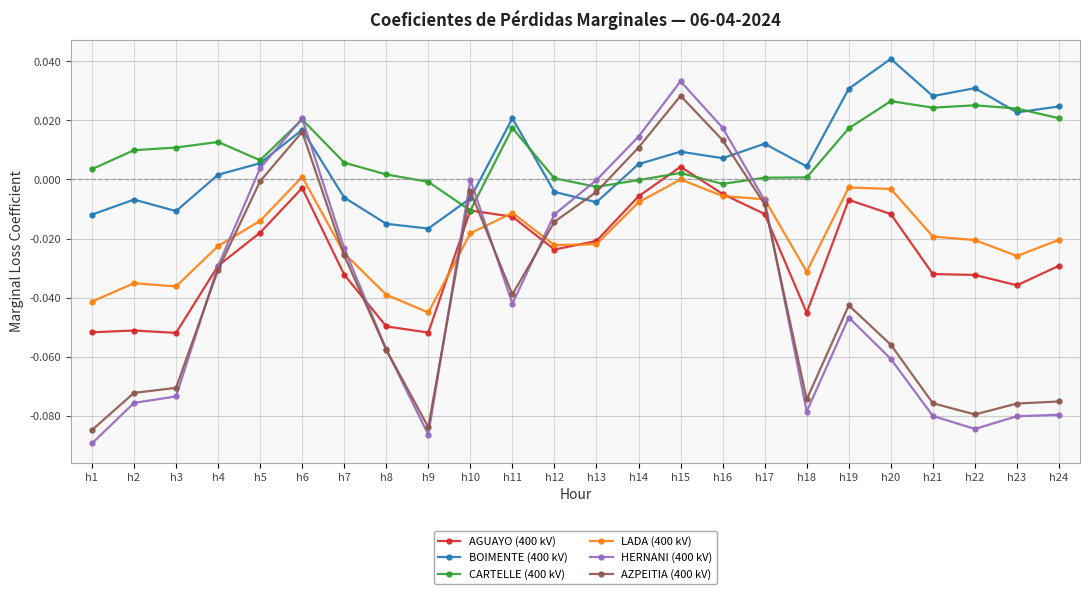

Which category has the lowest value in the HERNANI (400 kV) series?

h1